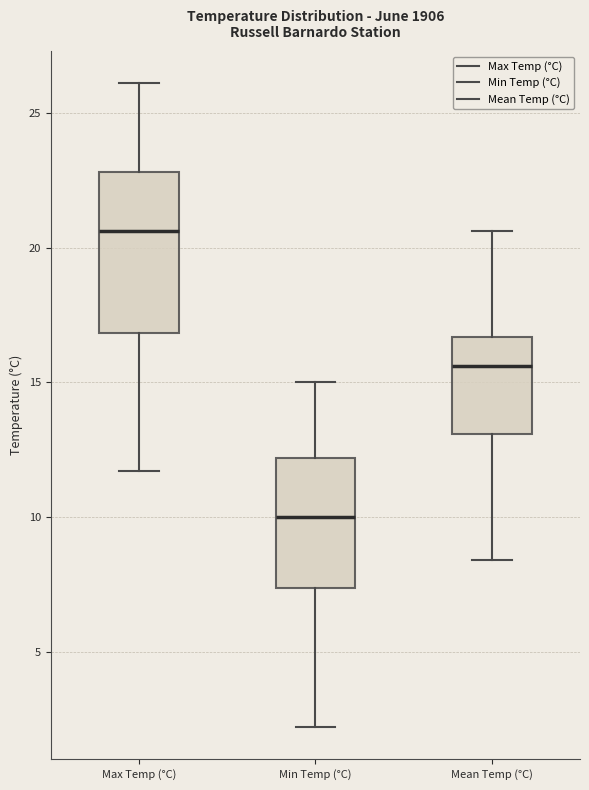

Reading left to right, transcribe this box plot: for each box, give where its median line is, the range the box spans, and where its two whiskers end, as read against the y-axis. The values are not printed on the chart, so give them approximately, as read against the axis.

Max Temp (°C): median 20.5, box 17.0 to 23.0, whiskers 11.5 to 26.0
Min Temp (°C): median 10.0, box 7.5 to 12.0, whiskers 2.0 to 15.0
Mean Temp (°C): median 15.5, box 13.0 to 16.5, whiskers 8.5 to 20.5